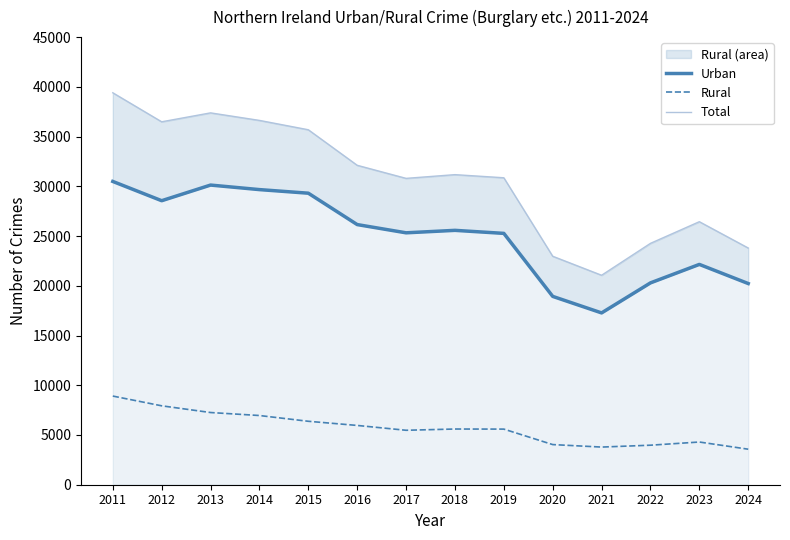

At how many categories does at least one series exceed 16214?

14